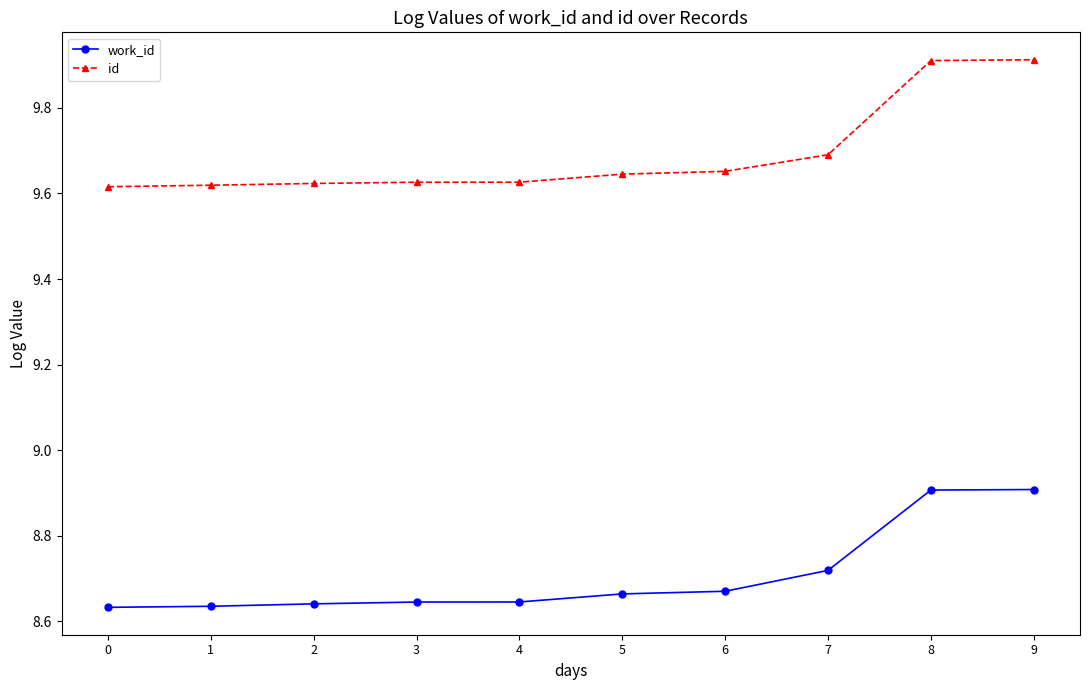

Which series has the largest total across all categories?

id